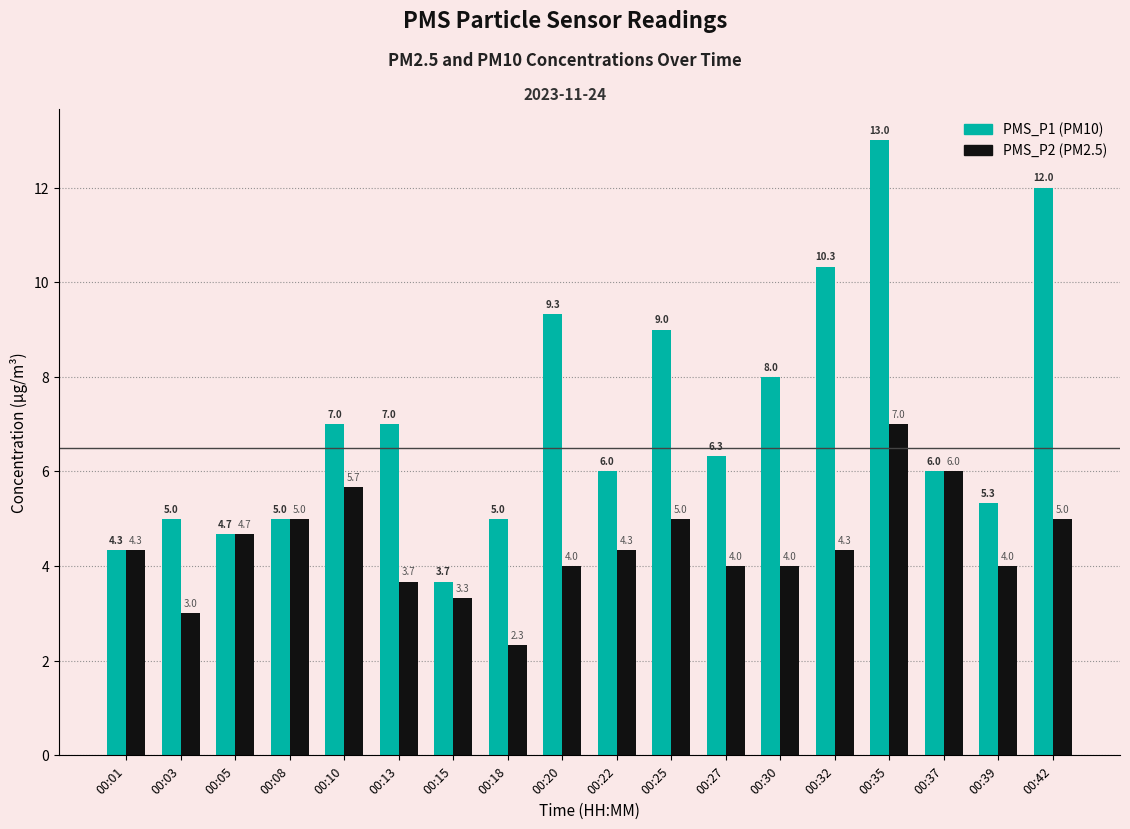

What is the total value across all series at 00:39?

9.3